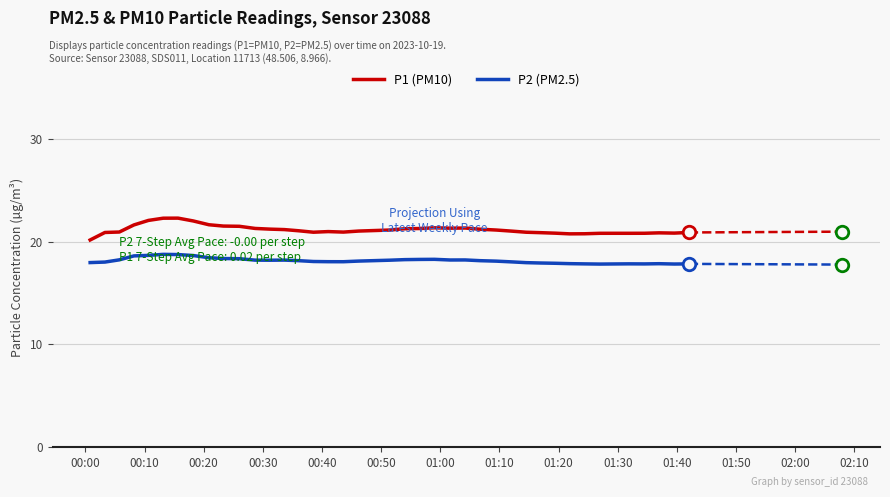

True or false: P2 (PM2.5) and P1 (PM10) intersect in this chart.

False